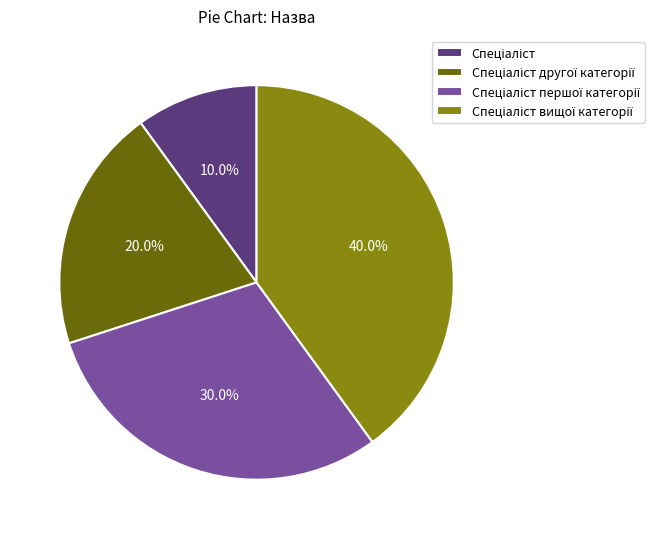

How many segments does this pie chart have?

4